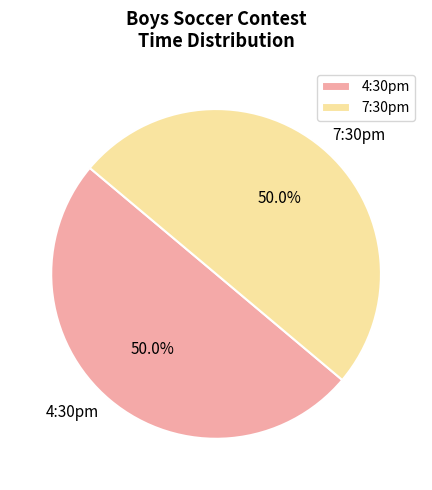

What percentage is the 7:30pm slice, to the nearest percent?

50%